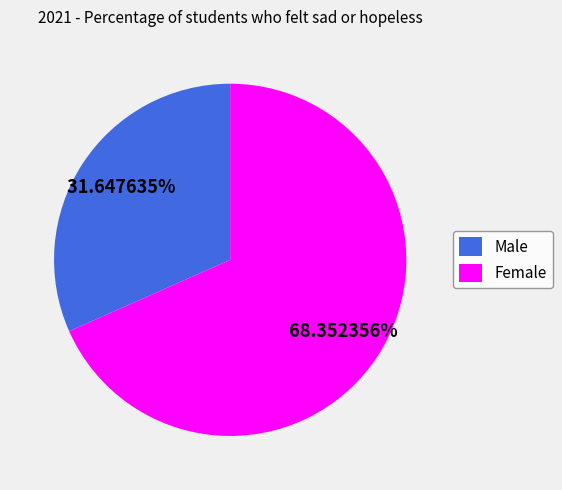

The Male slice represents 32% of the pie. True or false?

True